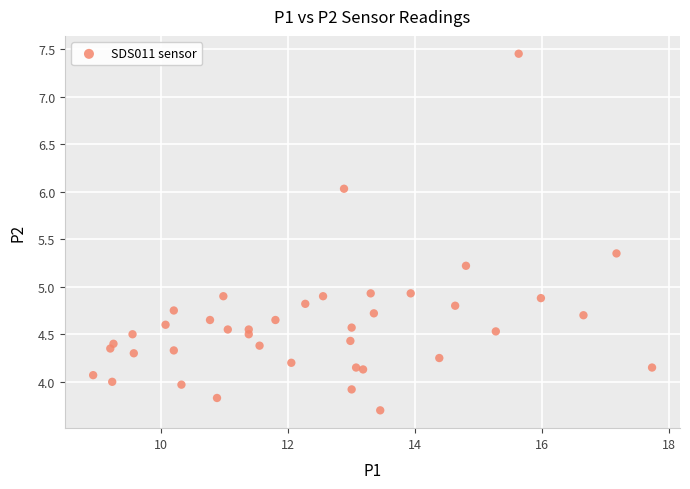

What is the range of X values (max minus min)?

8.8